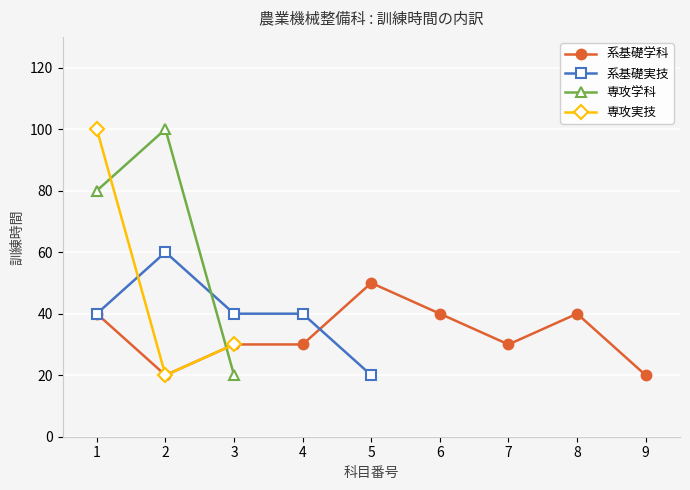

What is the greatest value displayed?

100